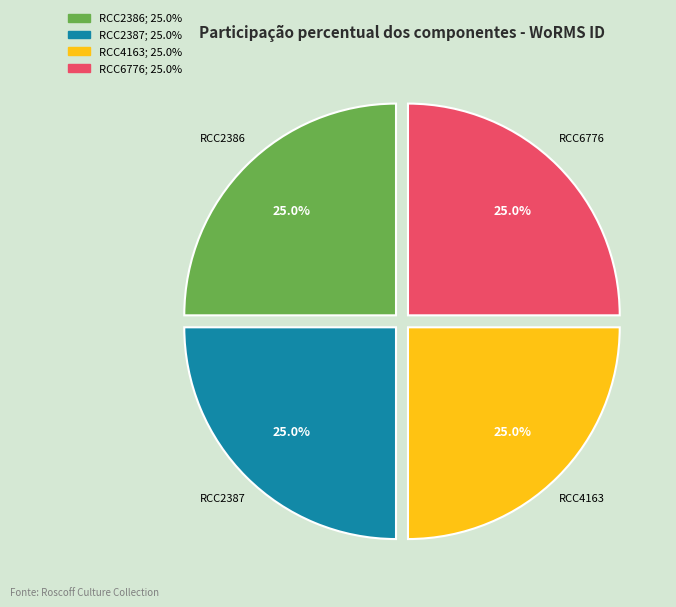

What percentage is the RCC2387 slice, to the nearest percent?

25%